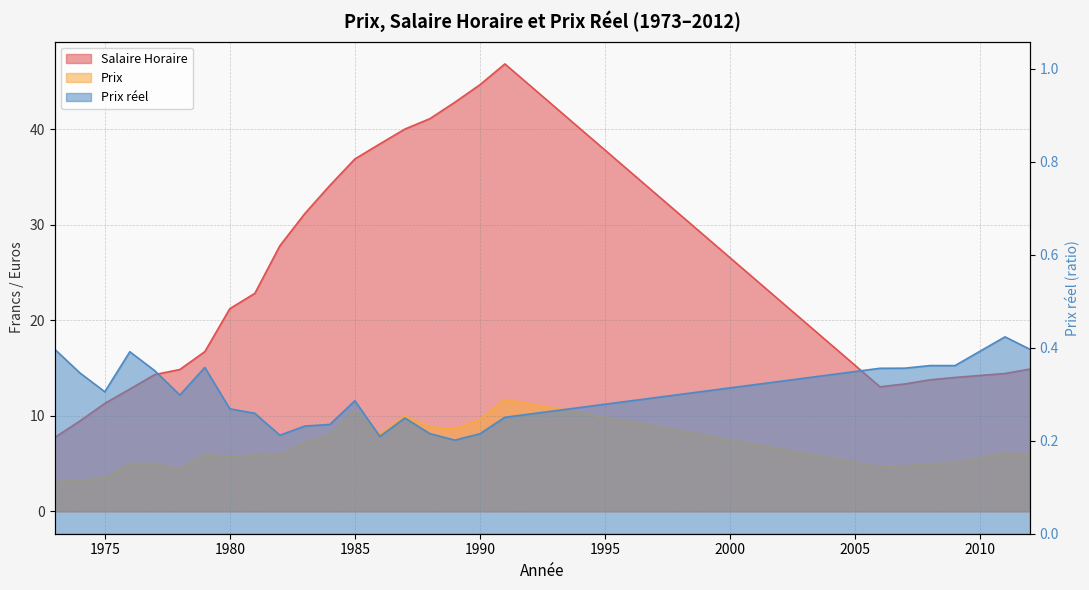

Between 2006 and 1989, which is larger?

1989